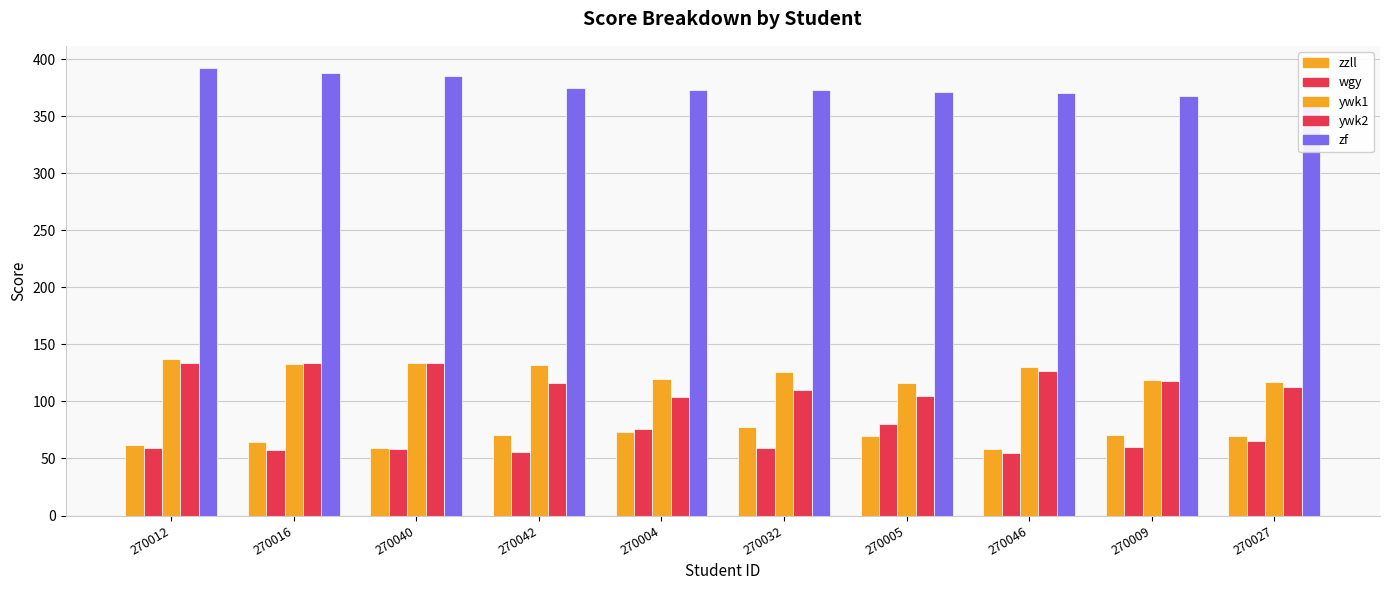

What is the label of the 8th bar from the left?

270046